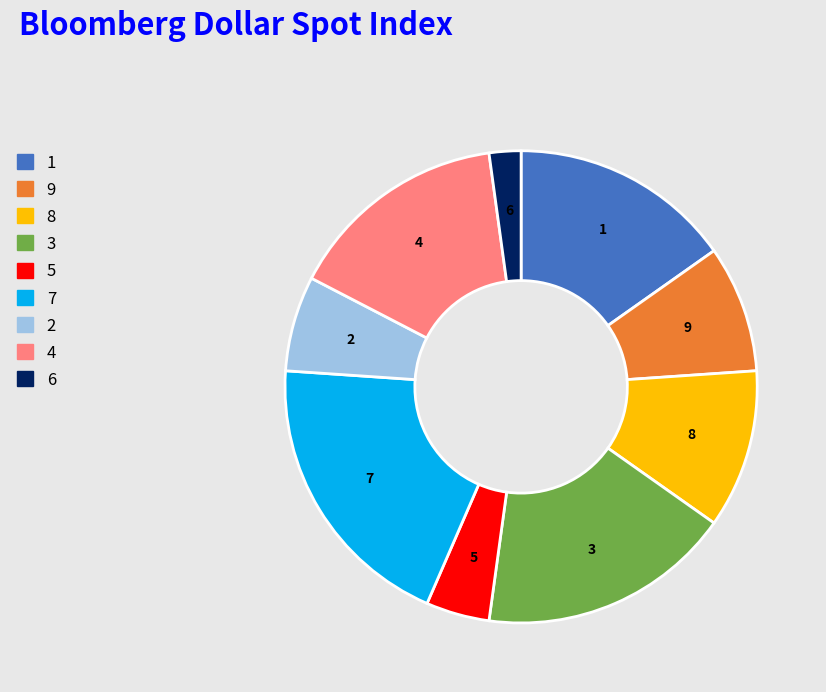

Do 4 and 8 together represent more than half of the pie?

No